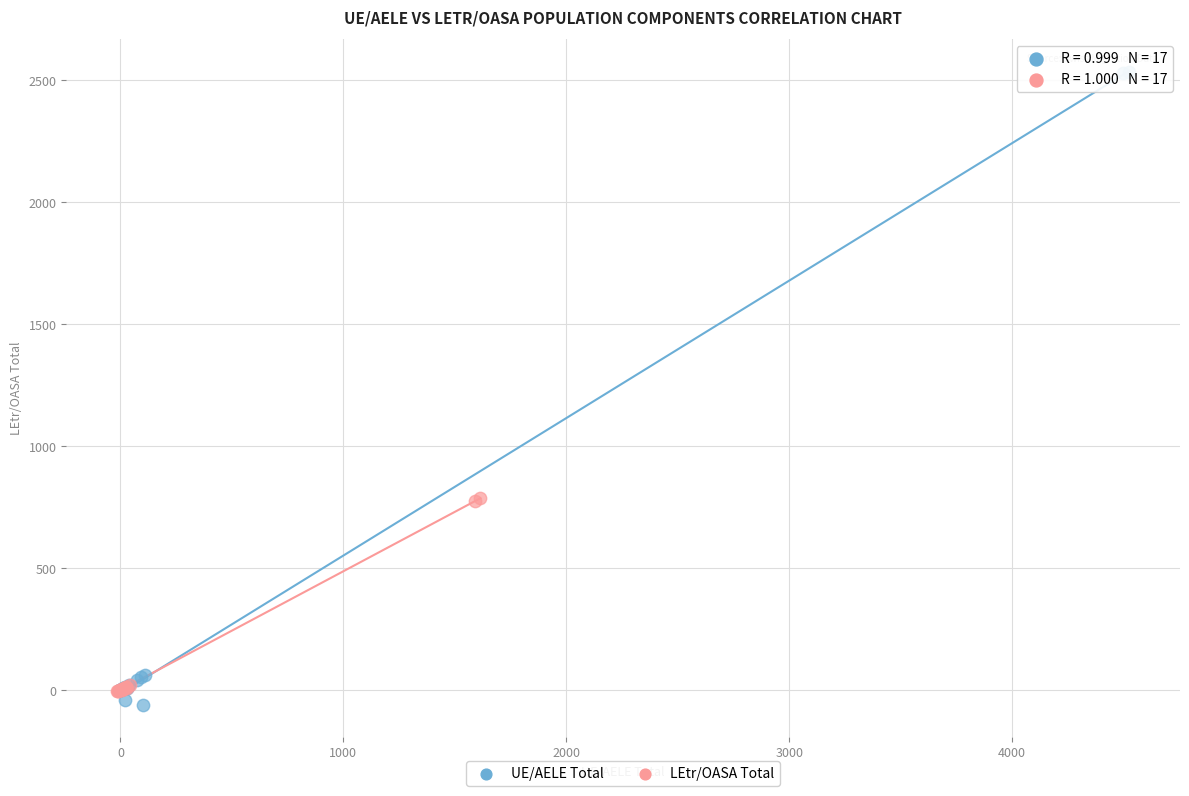

Which series reaches the maximum Y coordinate?

UE/AELE Total